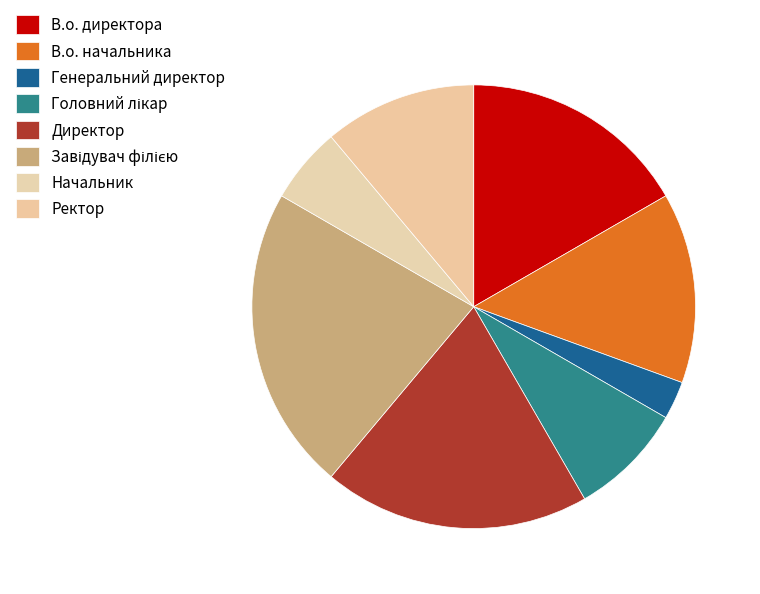

True or false: Начальник accounts for 1% of the total.

False